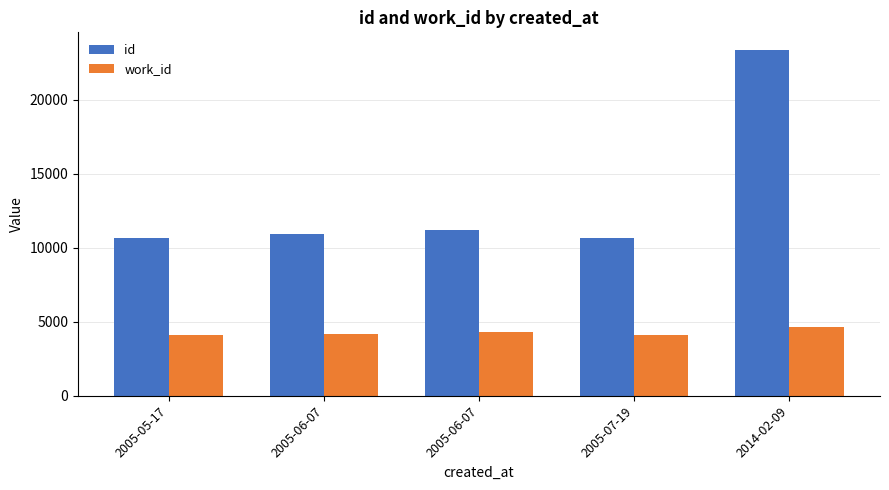

Does the chart contain any negative values?

No